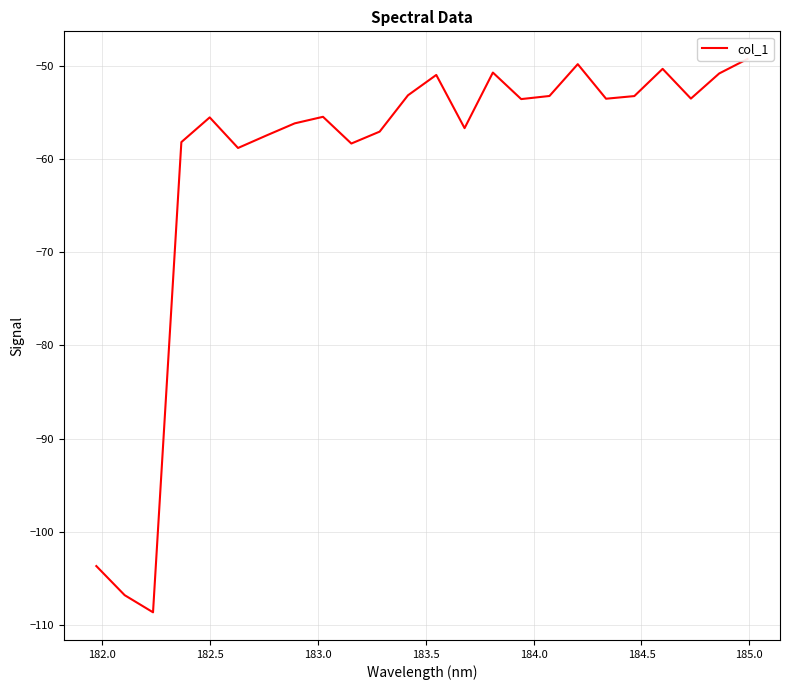

How many lines are shown in the chart?

1